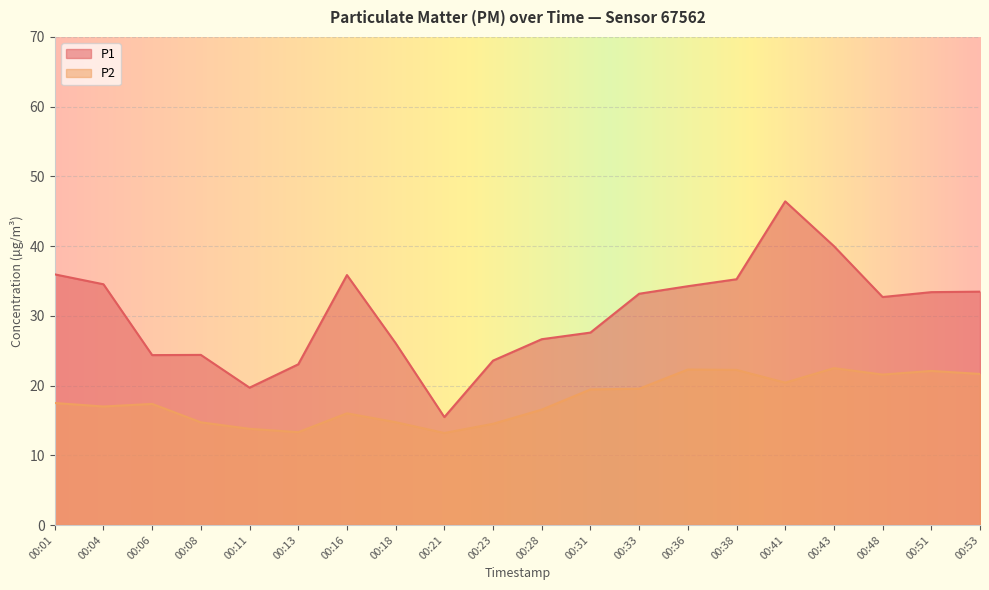

What is the maximum value shown in the chart?

46.4